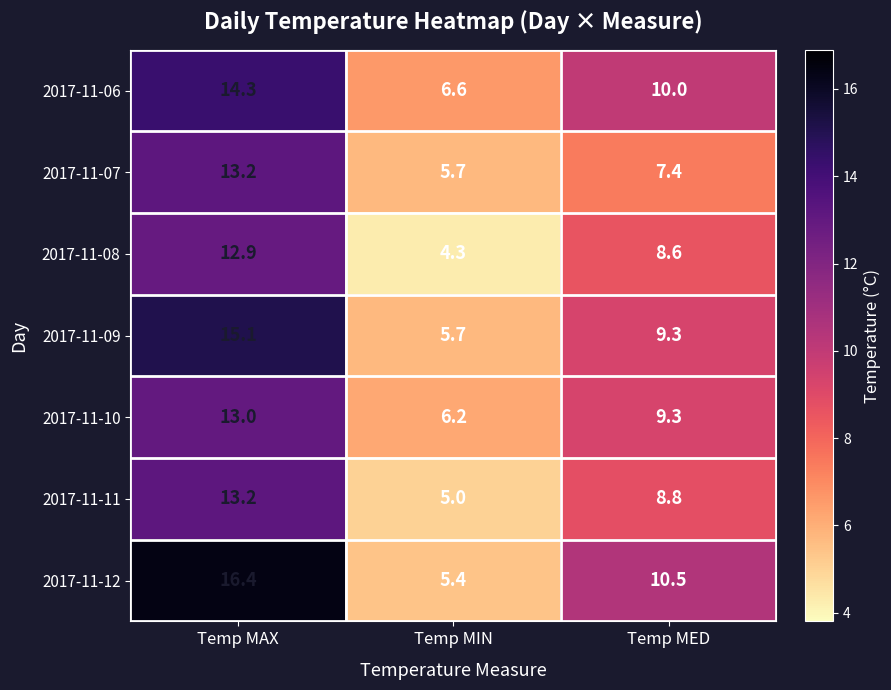

Reading right to left, what are all the values shown in this chart?

2017-11-06: Temp MED=10.0	Temp MIN=6.6	Temp MAX=14.3
2017-11-07: Temp MED=7.4	Temp MIN=5.7	Temp MAX=13.2
2017-11-08: Temp MED=8.6	Temp MIN=4.3	Temp MAX=12.9
2017-11-09: Temp MED=9.3	Temp MIN=5.7	Temp MAX=15.1
2017-11-10: Temp MED=9.3	Temp MIN=6.2	Temp MAX=13.0
2017-11-11: Temp MED=8.8	Temp MIN=5.0	Temp MAX=13.2
2017-11-12: Temp MED=10.5	Temp MIN=5.4	Temp MAX=16.4